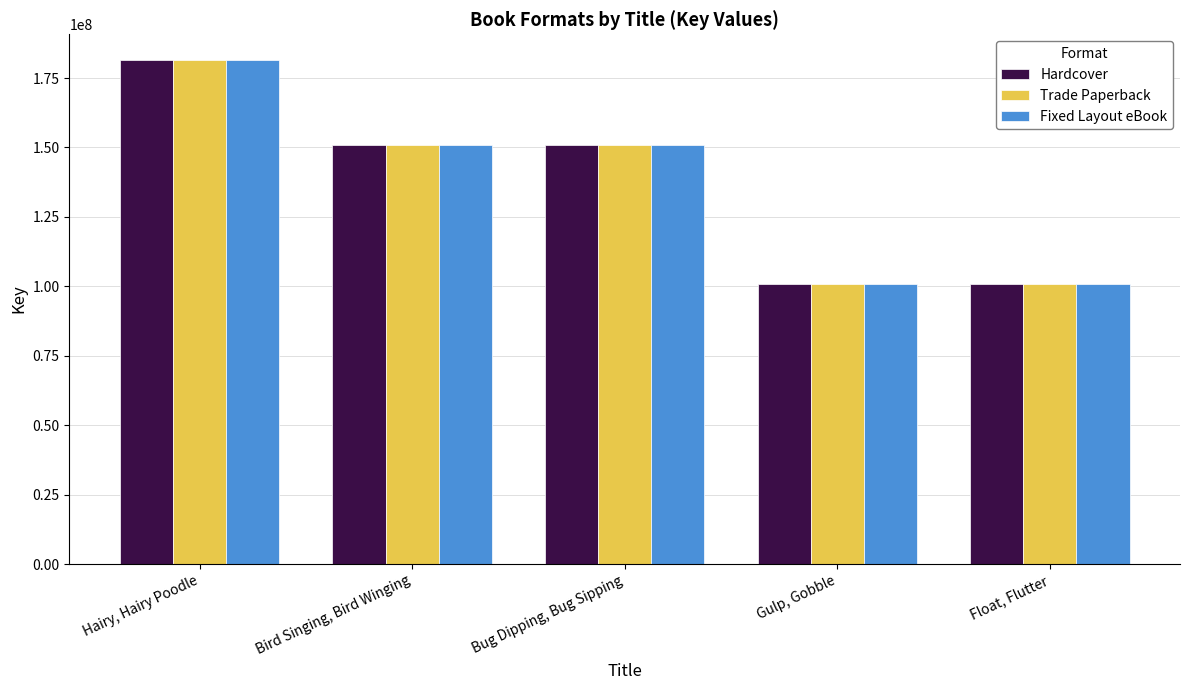

What is the sum of all Hardcover values?

684707520